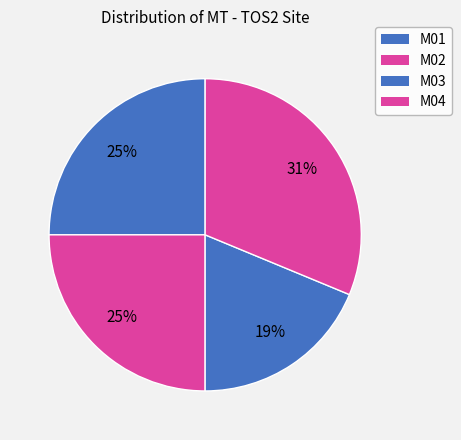

How many slices are in this pie chart?

4